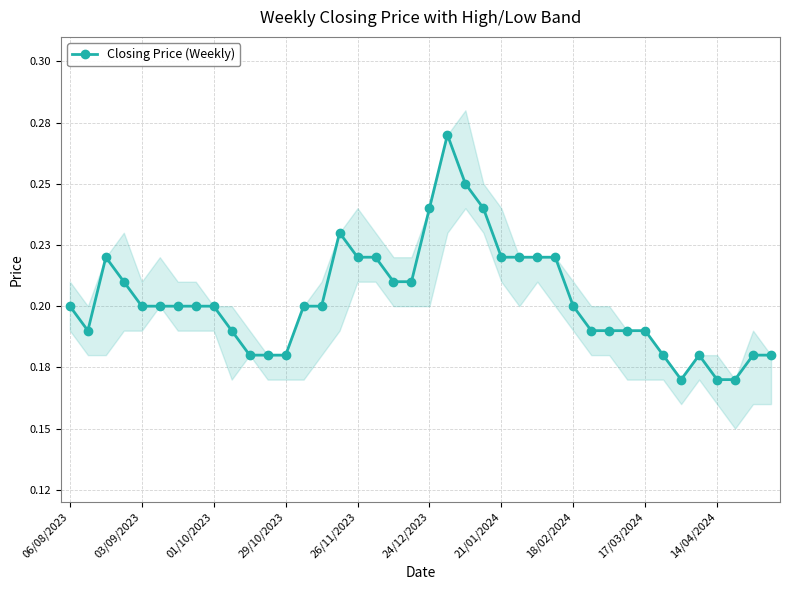

Reading left to right, extract all data points from this chart.

0.2	0.2	0.2	0.2	0.2	0.2	0.2	0.2	0.2	0.2	0.2	0.2	0.2	0.2	0.2	0.2	0.2	0.2	0.2	0.2	0.2	0.3	0.2	0.2	0.2	0.2	0.2	0.2	0.2	0.2	0.2	0.2	0.2	0.2	0.2	0.2	0.2	0.2	0.2	0.2